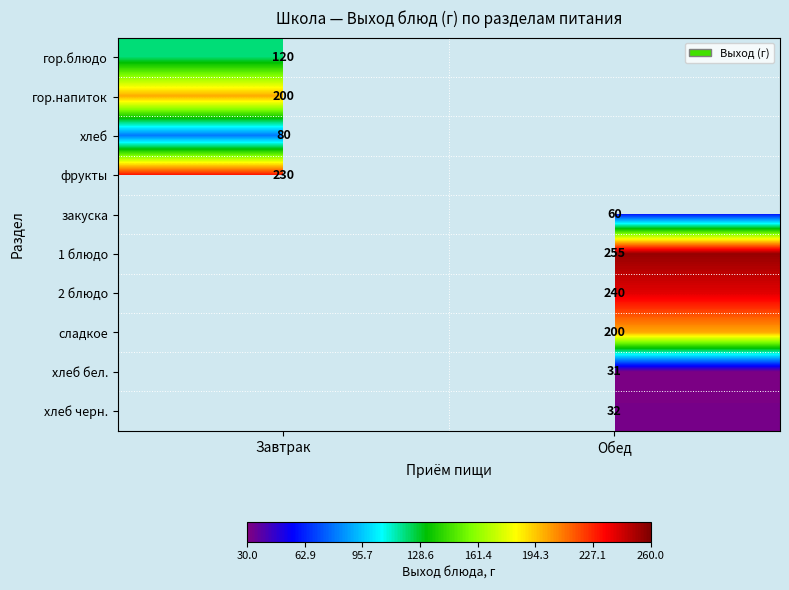

What is the greatest value displayed?

255.0